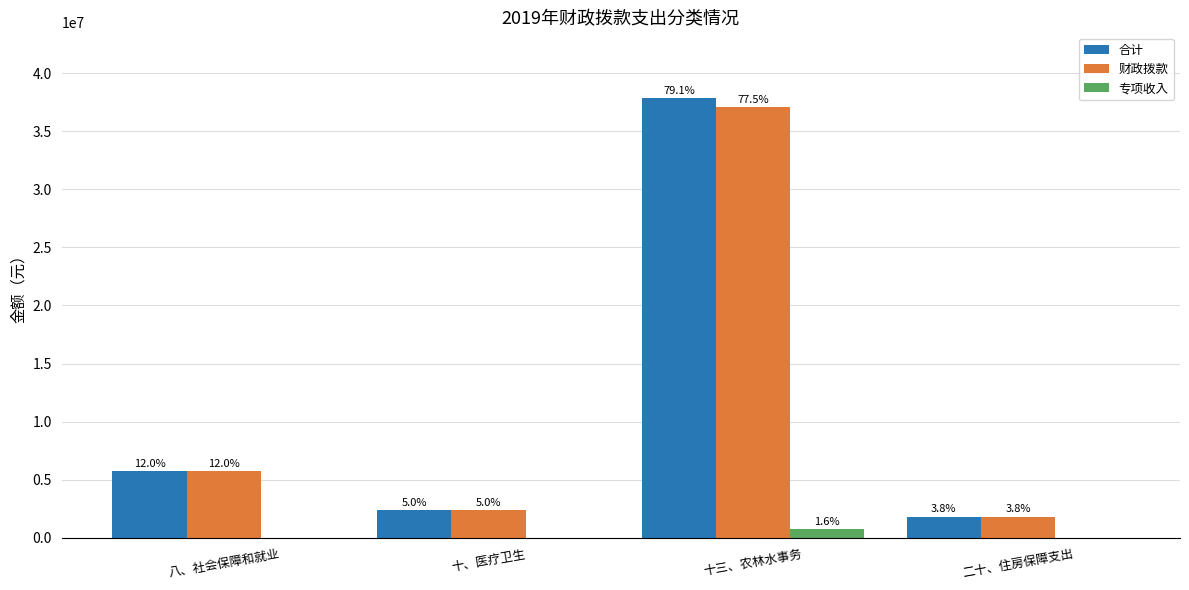

True or false: 财政拨款 has a value of 37068717 at 十三、农林水事务.

True